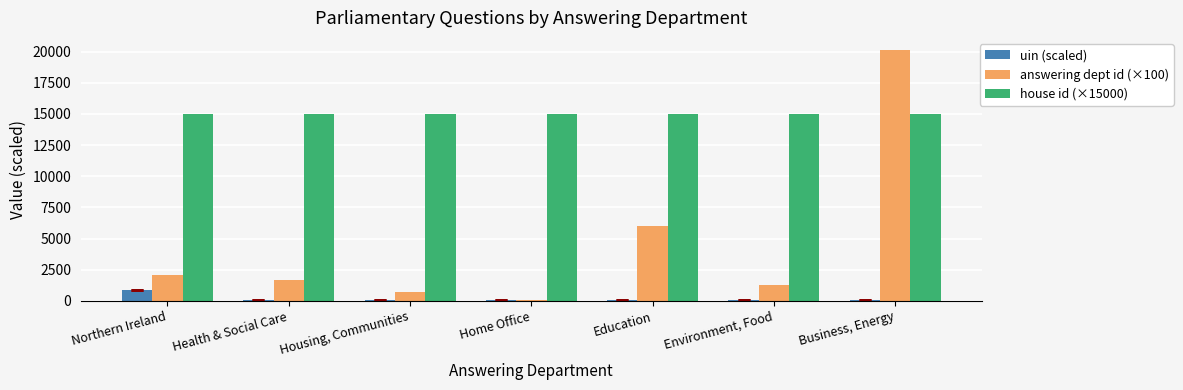

True or false: house id (×15000) has a value of 15000.0 at Environment, Food.

True